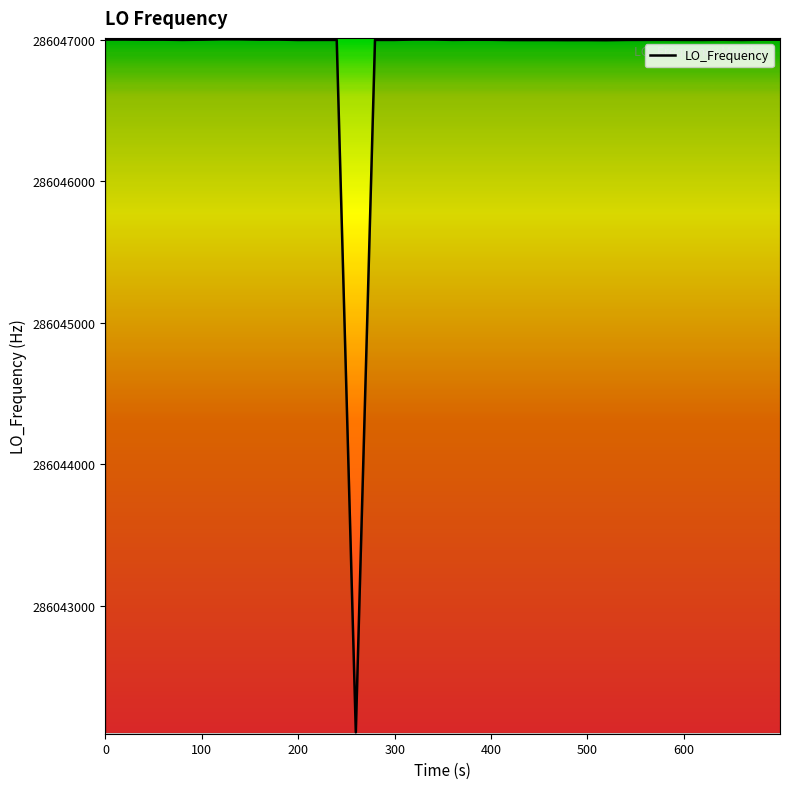

What is the smallest value displayed?

286042108.4